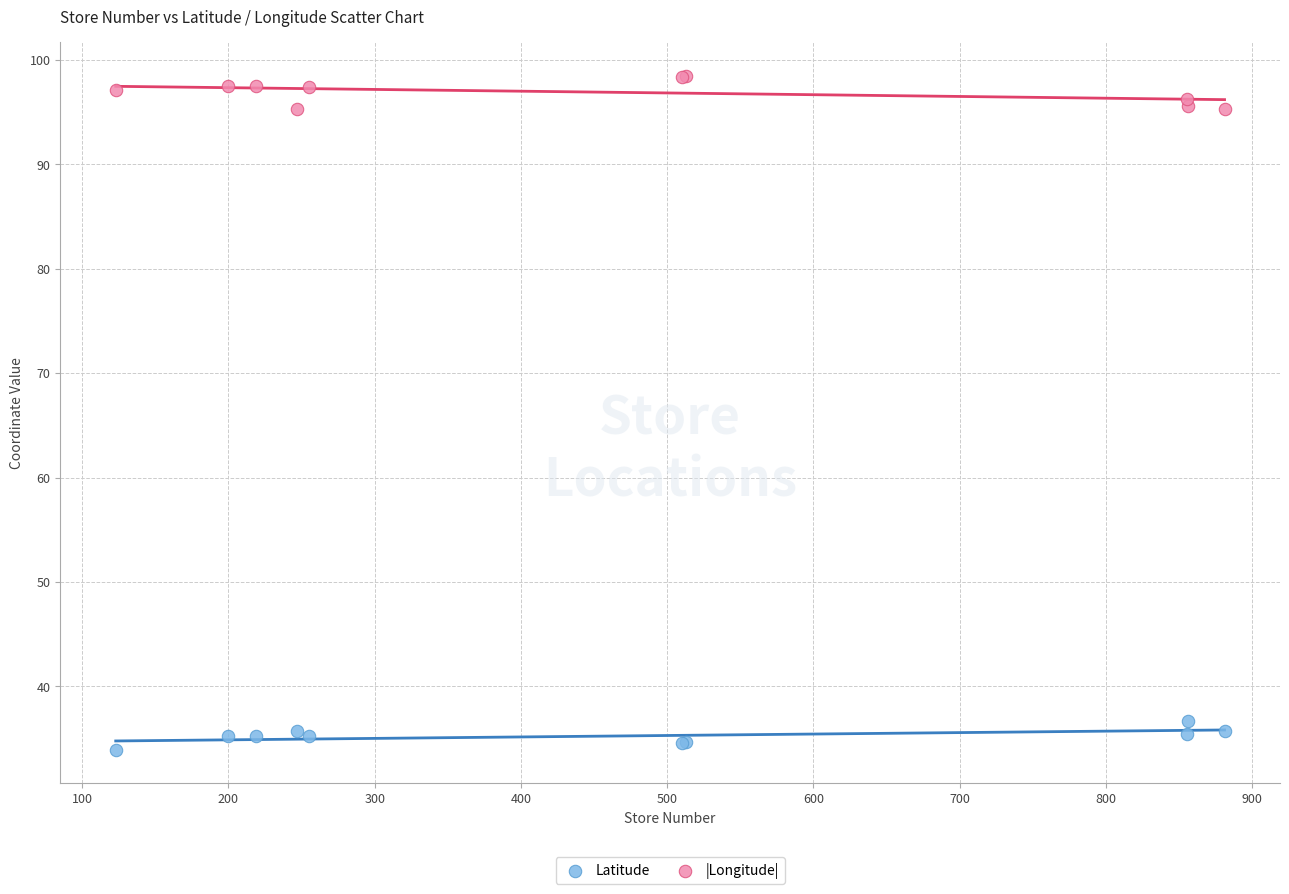

Which series reaches the minimum Y coordinate?

Latitude